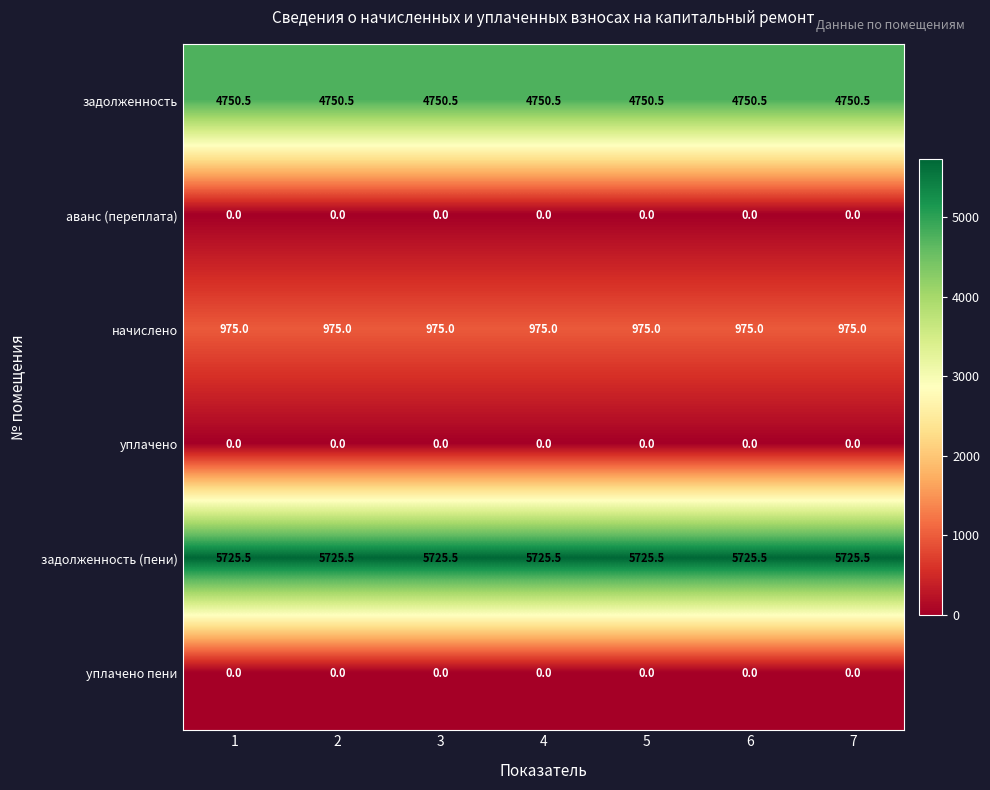

The задолженность (пени) series shows 5725.5 at 4. True or false?

True